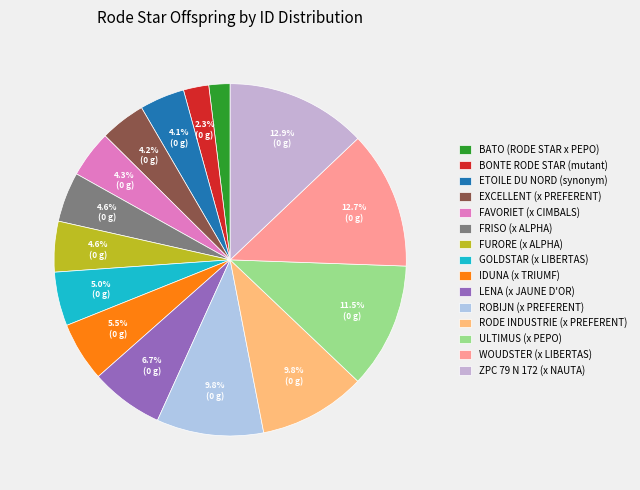

How much of the chart is everything except ULTIMUS (x PEPO)?

88.5%